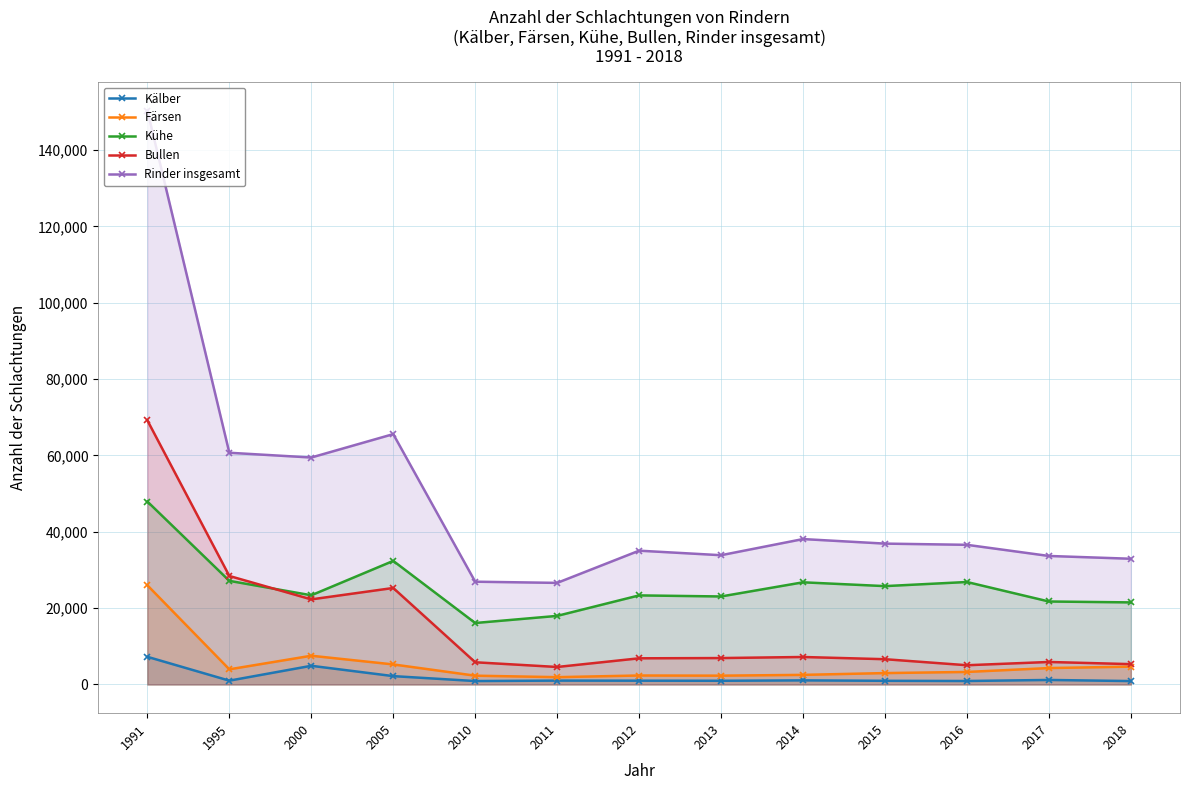

What is the value of the Kälber point at the 2nd from the left?

1003